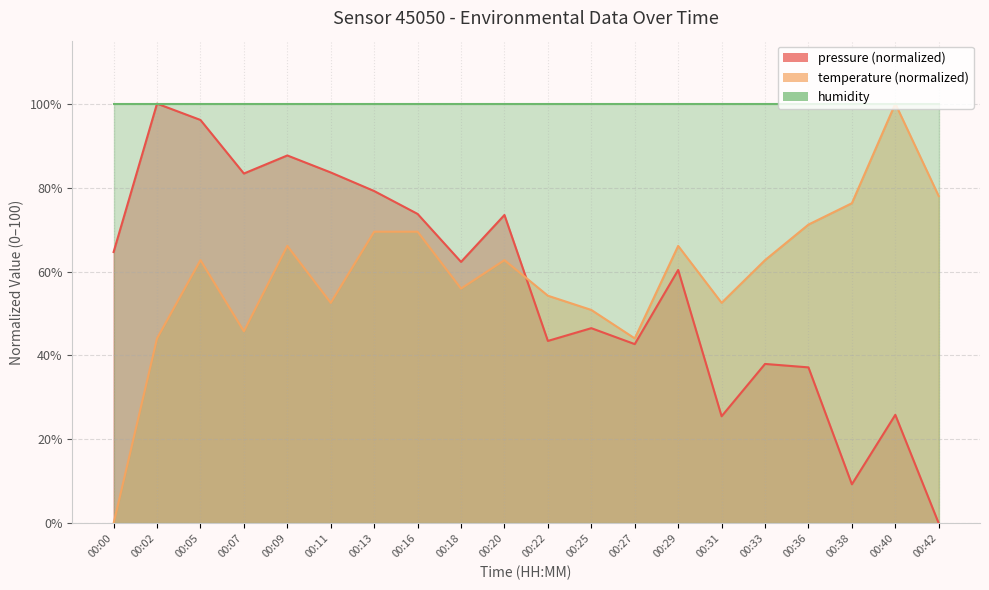

Where is pressure nearest to the value 50?

00:25